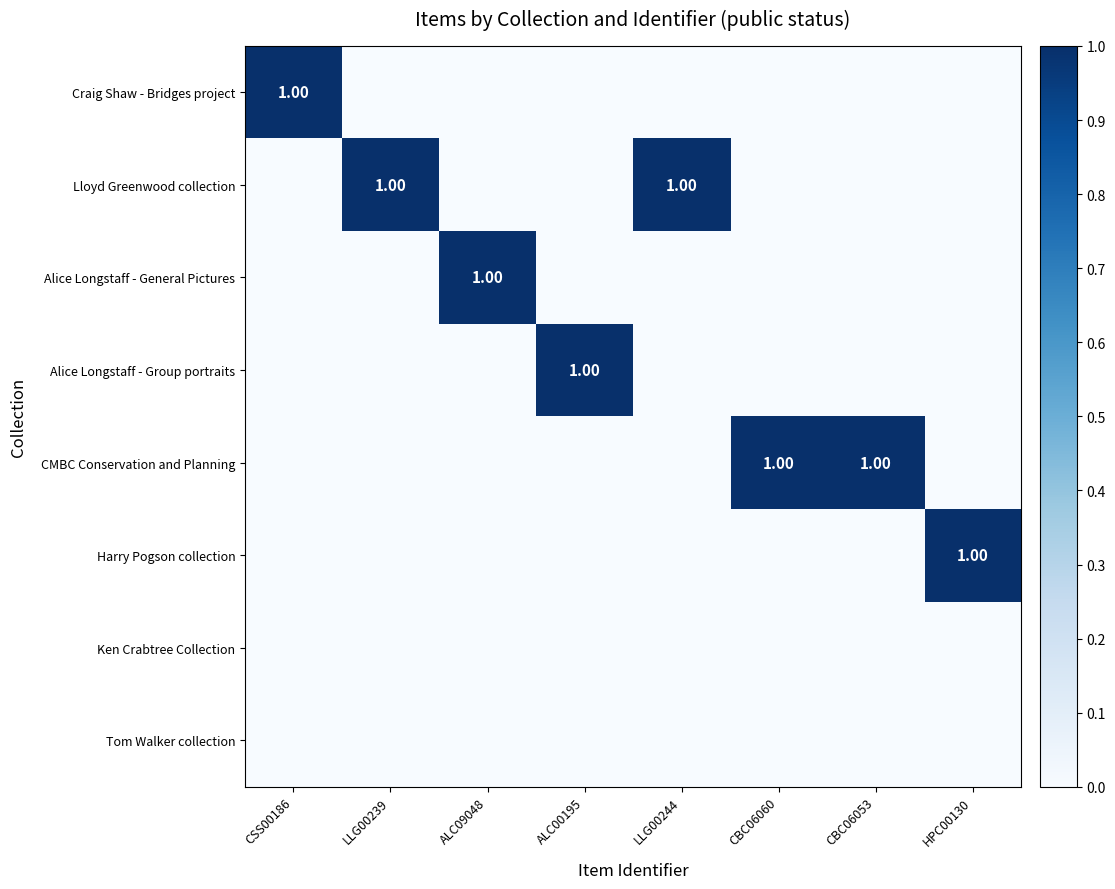

What is the sum of all CMBC Conservation and Planning values?

2